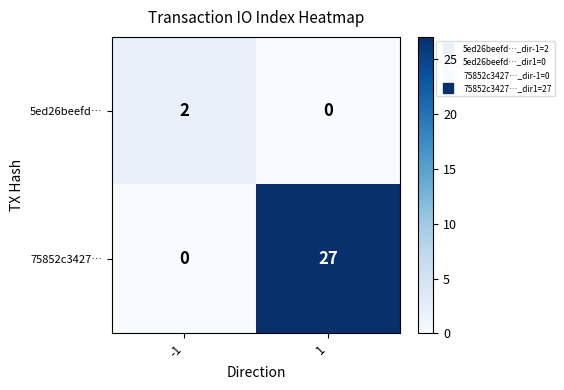

How many data points does each series have?

2